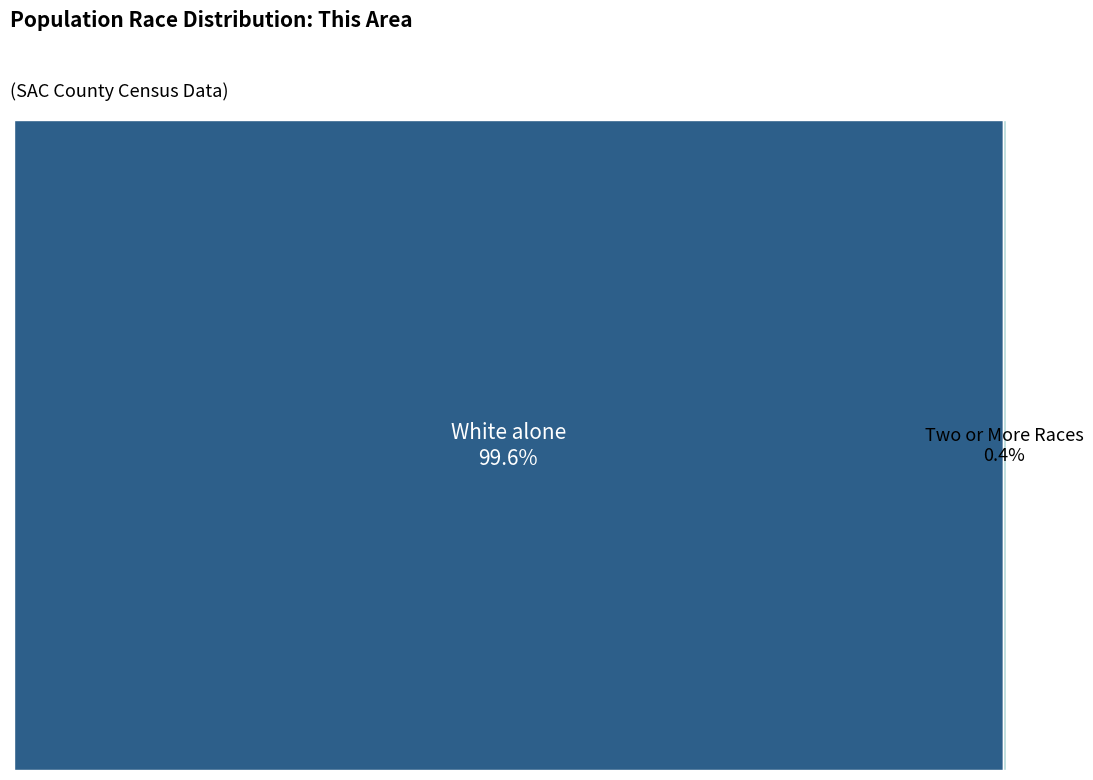

Rank the categories by value from lowest to highest.

Two or More Races, White alone